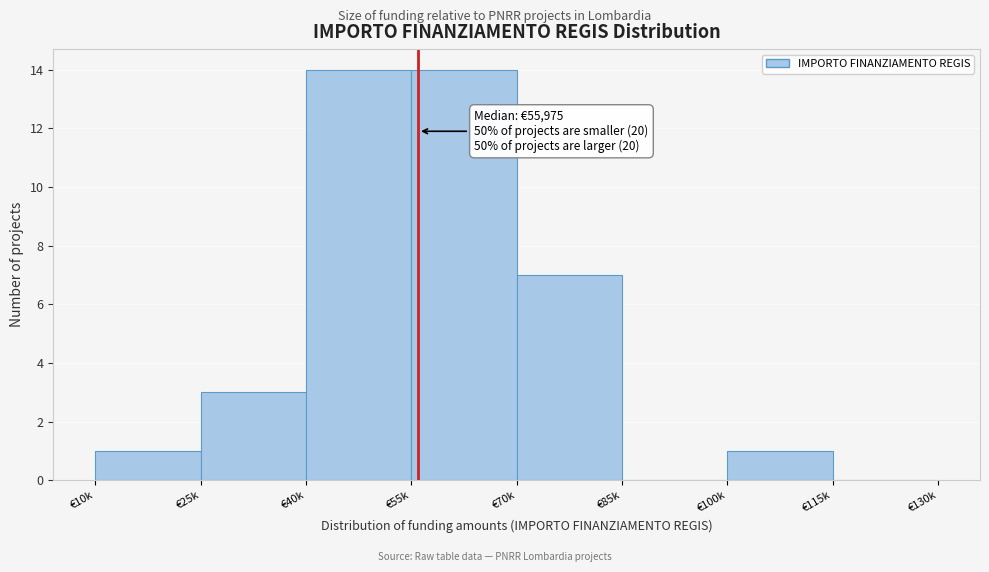

Reading left to right, transcribe all the data shown in this chart.

€10k=1	€25k=3	€40k=14	€55k=14	€70k=7	€85k=0	€100k=1	€115k=0